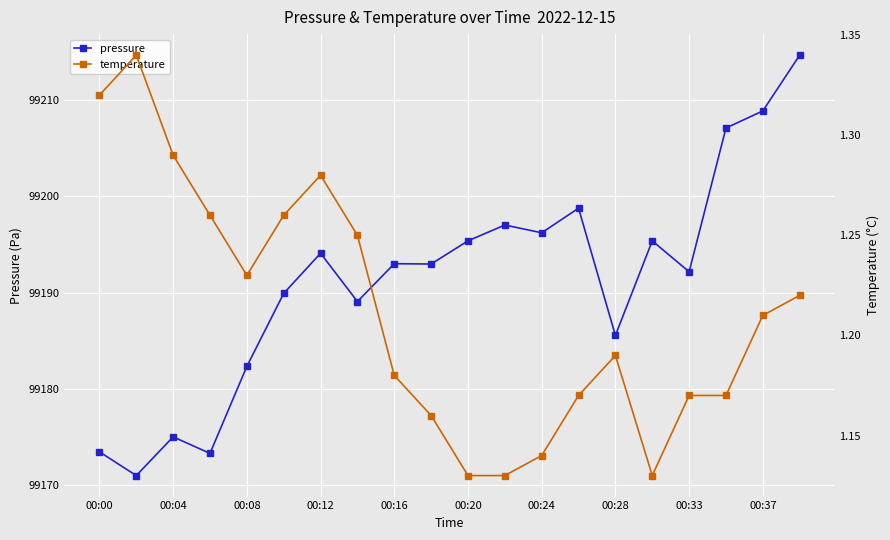

At which category is the sum across all series the highest?

19